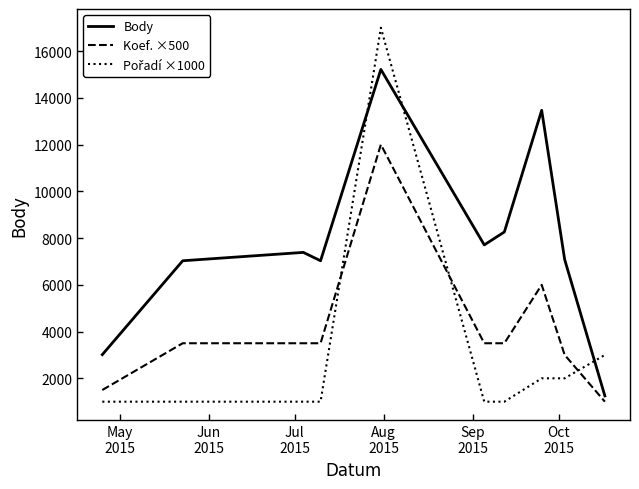

Which series has the largest total across all categories?

Body